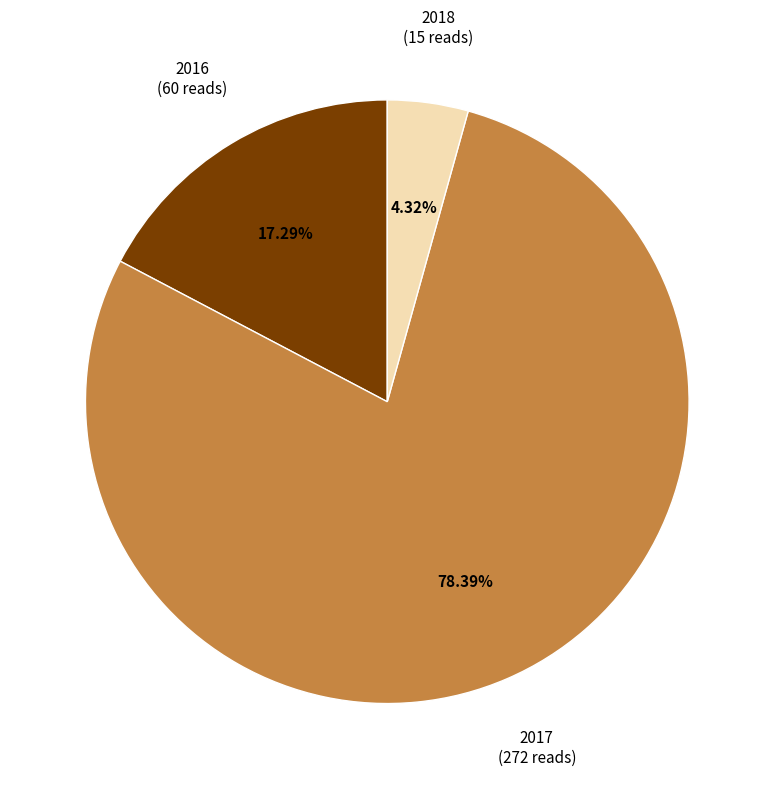

Is there any slice that represents more than half of the pie?

Yes